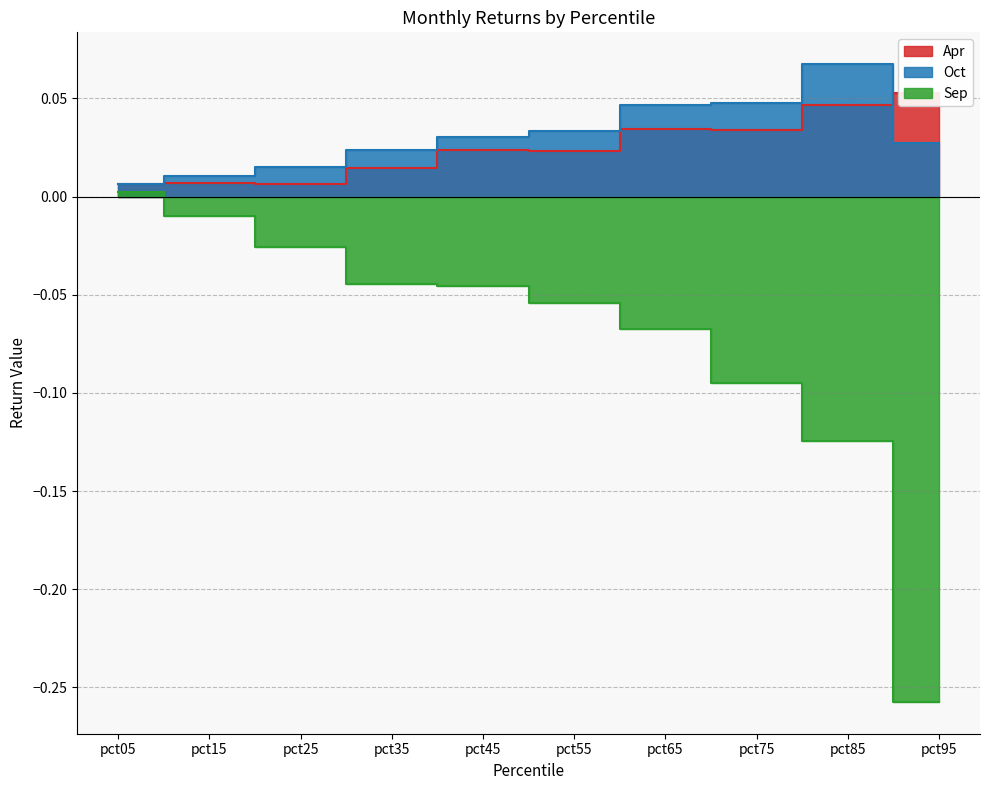

Does the chart have visible grid lines?

Yes